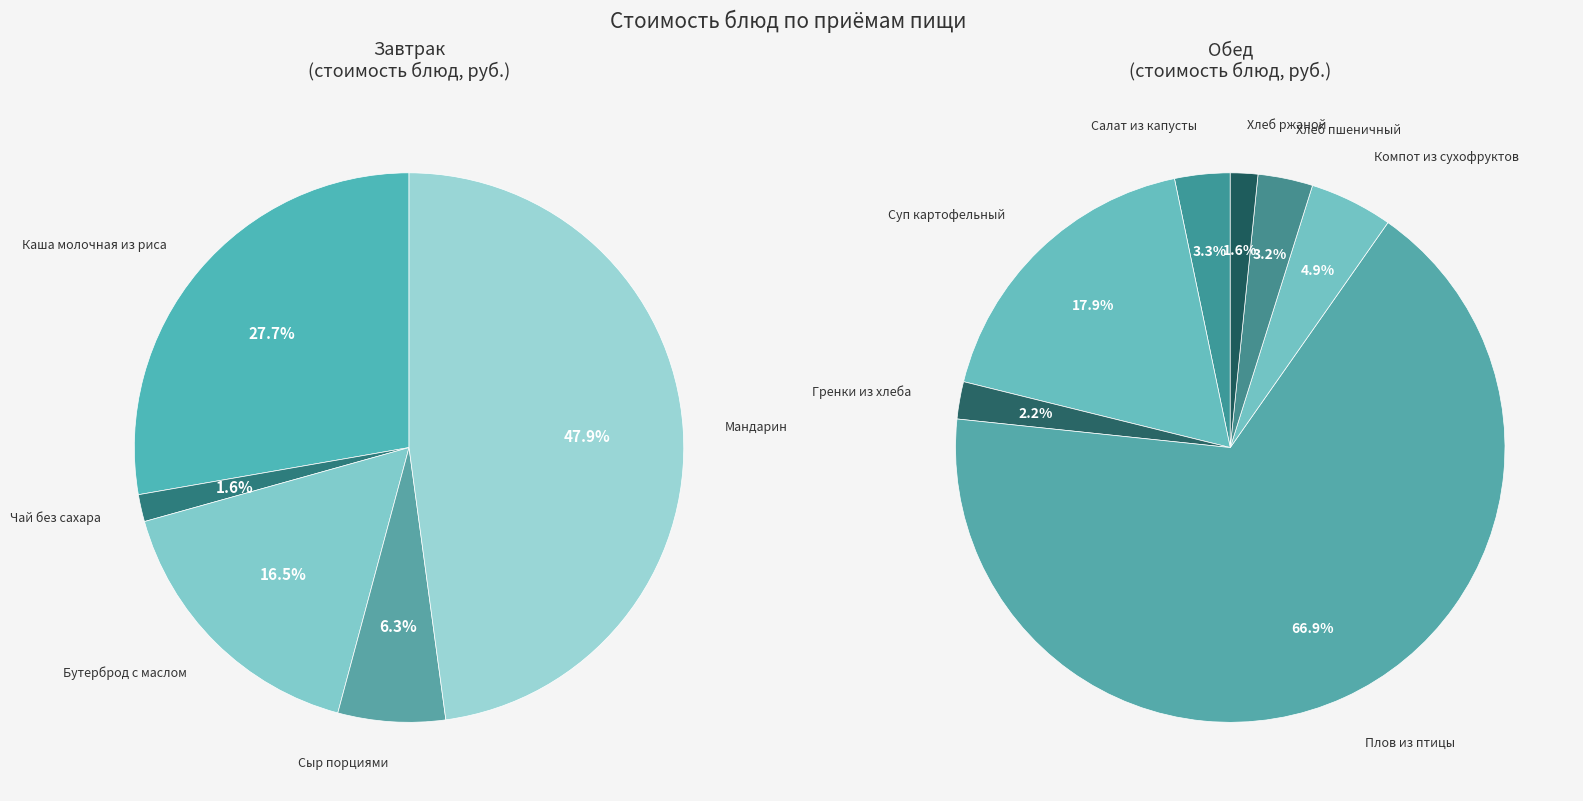

Is Мандарин the majority of the pie?

No